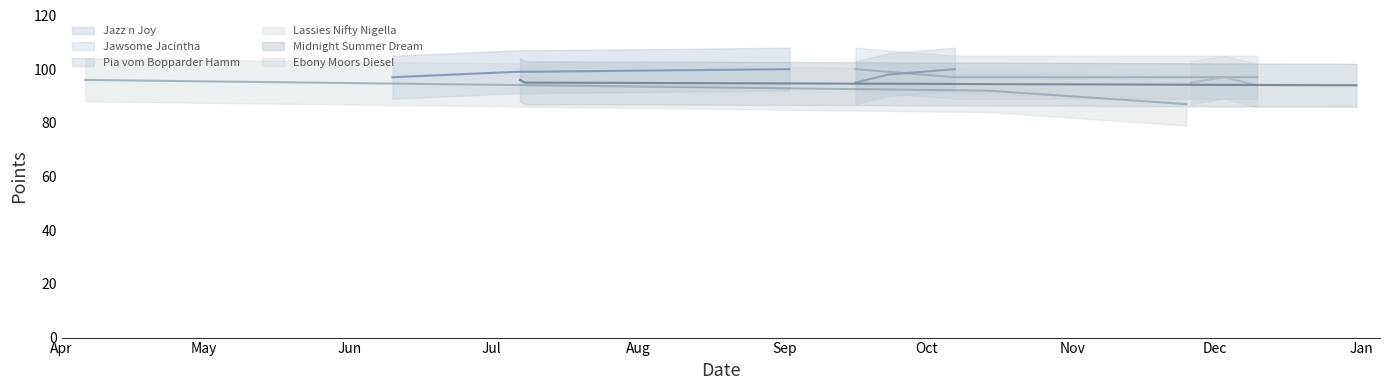

What is the value of the Ebony Moors Diesel point at the 3rd from the left?

87